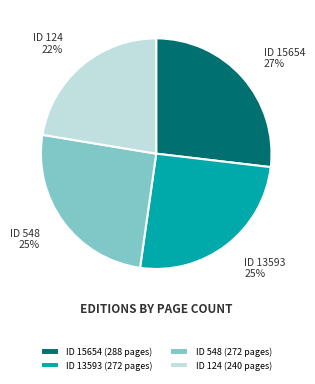

What percentage is the ID 548 (272 pages) slice, to the nearest percent?

25%